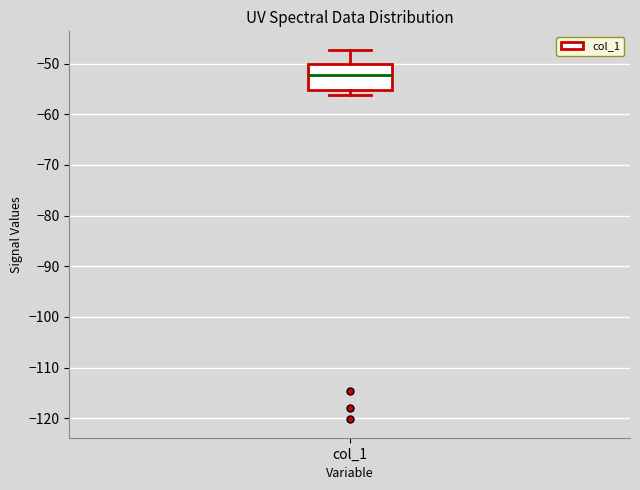

Transcribe this box plot: give where the median line is, the range the box spans, and where the two whiskers end, as read against the y-axis. The values are not printed on the chart, so give them approximately, as read against the axis.

median -52, box -55 to -50, whiskers -56 to -47